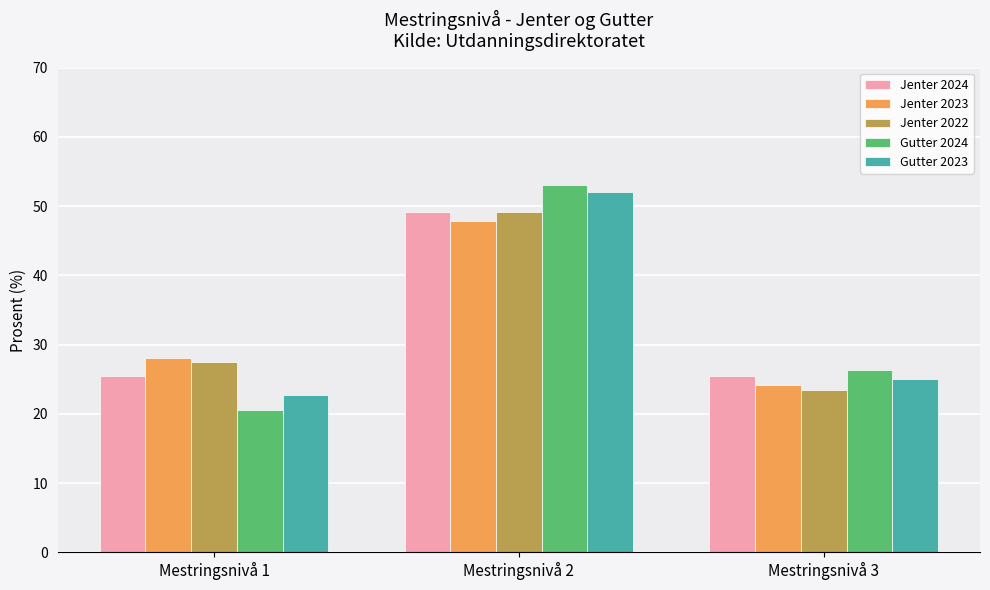

List the labels in order of Gutter 2023 value, largest first.

Mestringsnivå 2, Mestringsnivå 3, Mestringsnivå 1